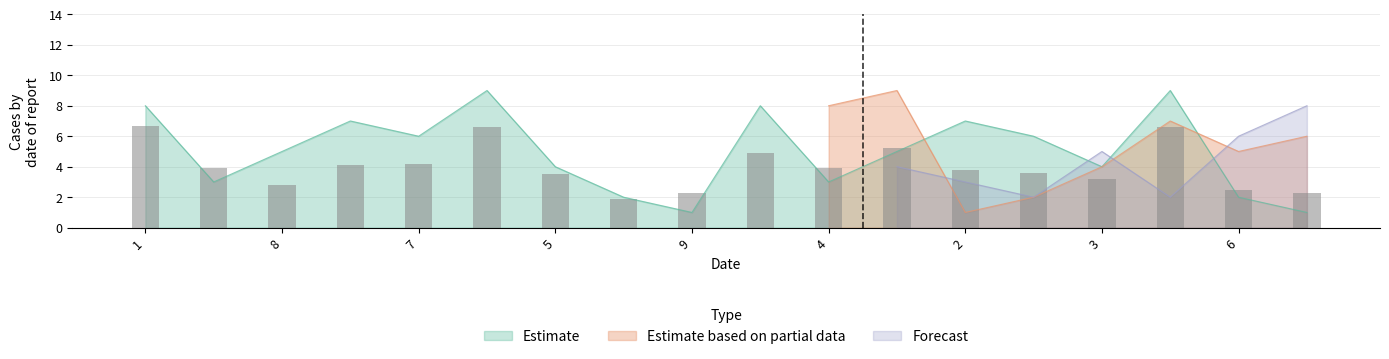

The col_4 series shows 7 at 2. True or false?

True